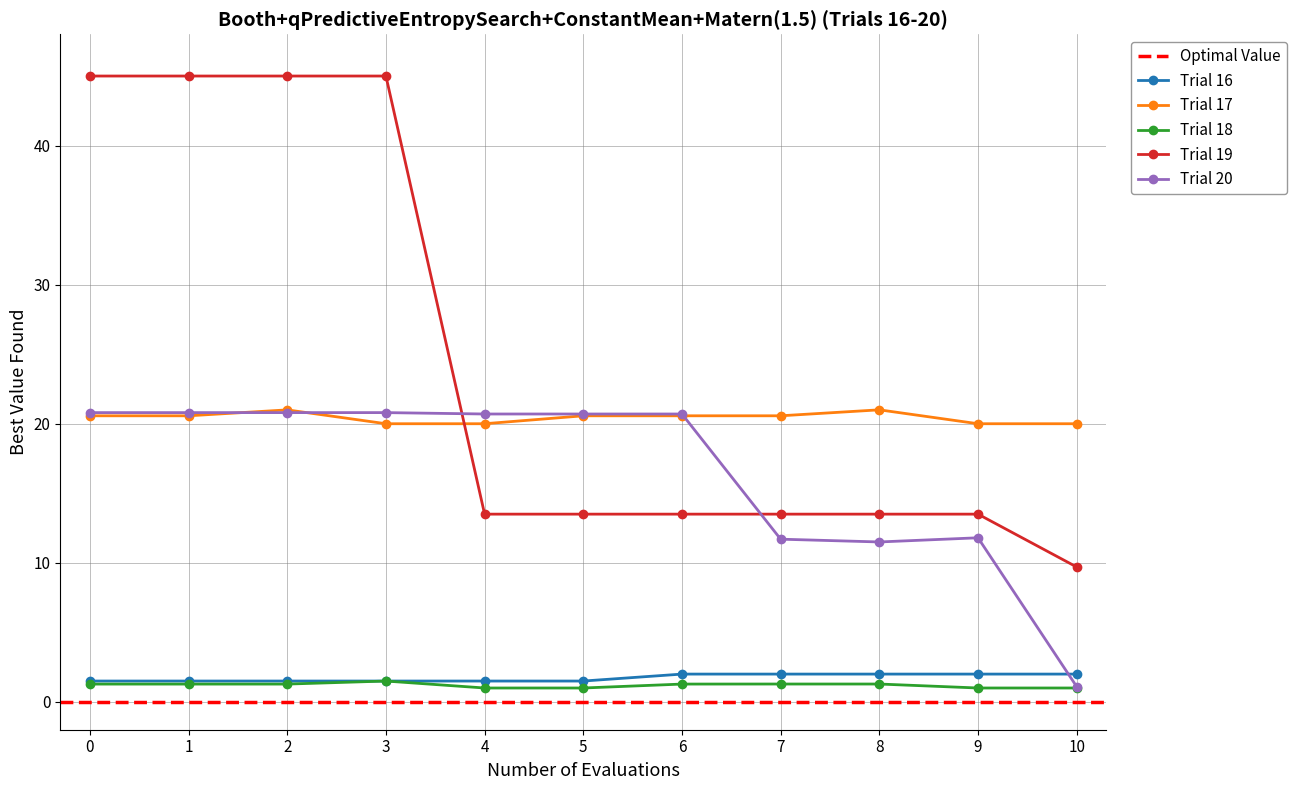

What is the value of the Trial 18 point at the 9th from the left?

1.3